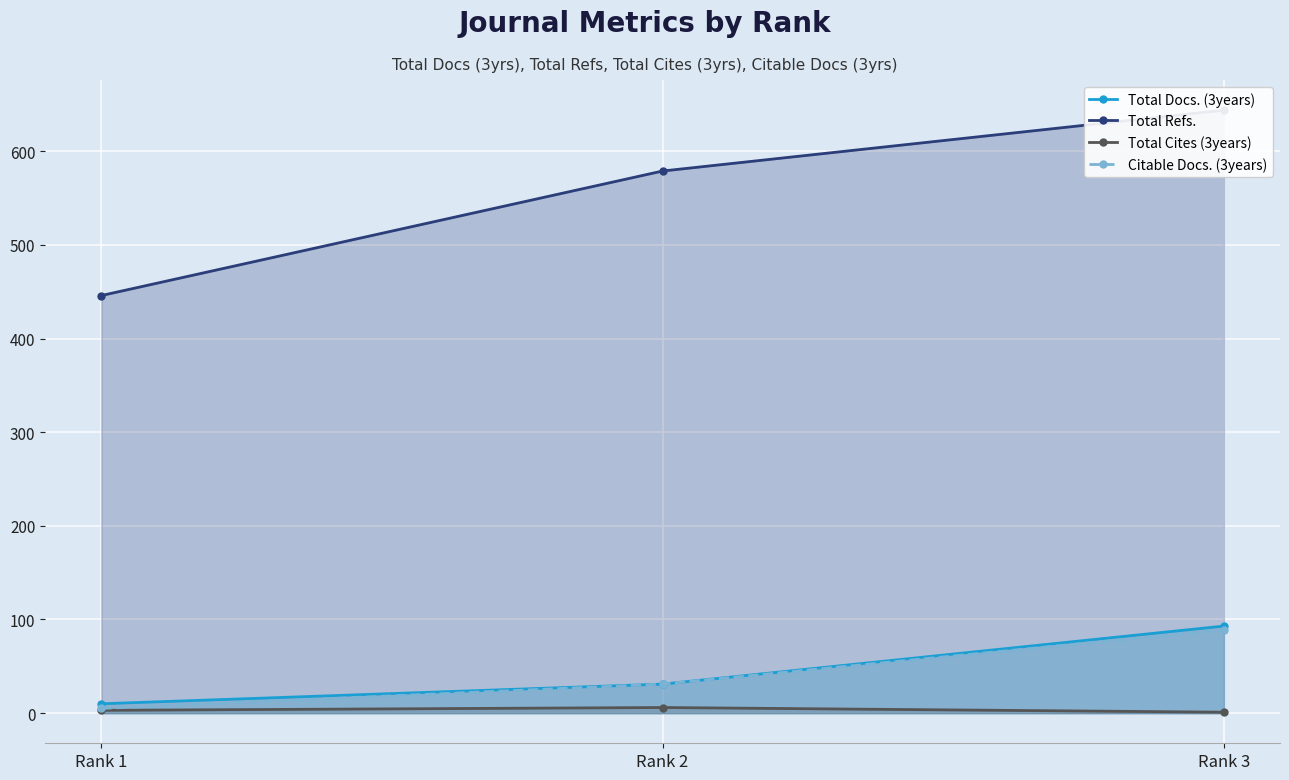

What are all the series names shown in the legend?

Total Docs. (3years), Total Refs., Total Cites (3years), Citable Docs. (3years)